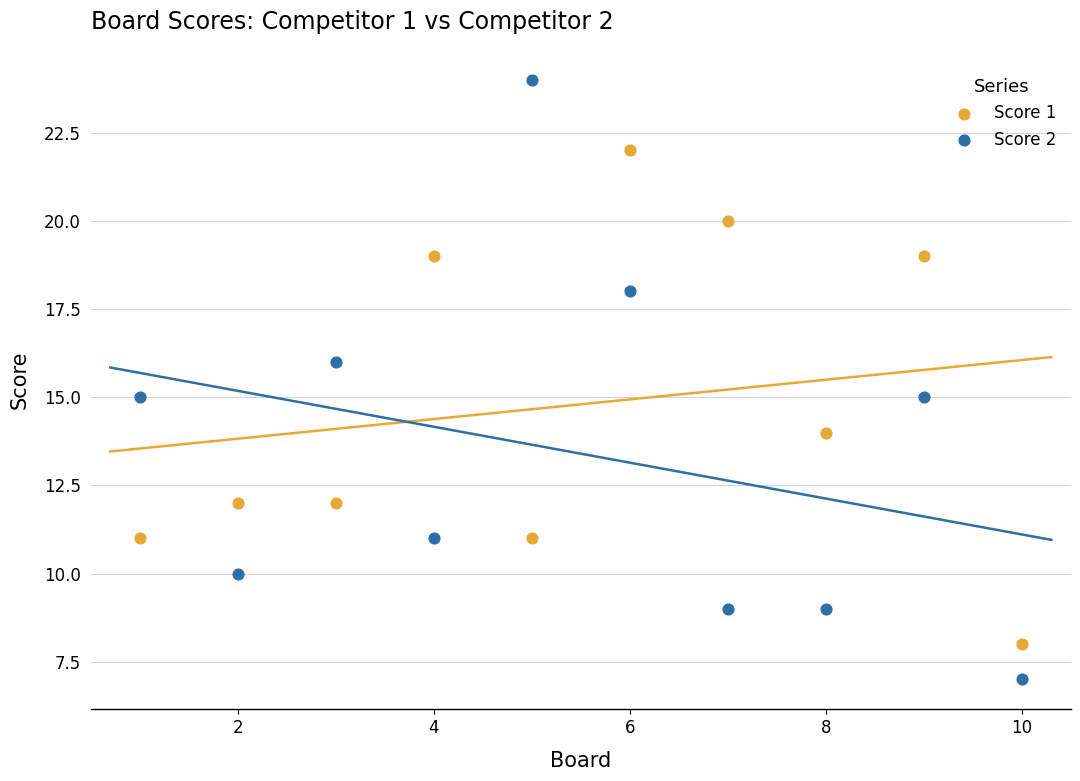

Across all data points, what is the range of Y values (max minus min)?

17